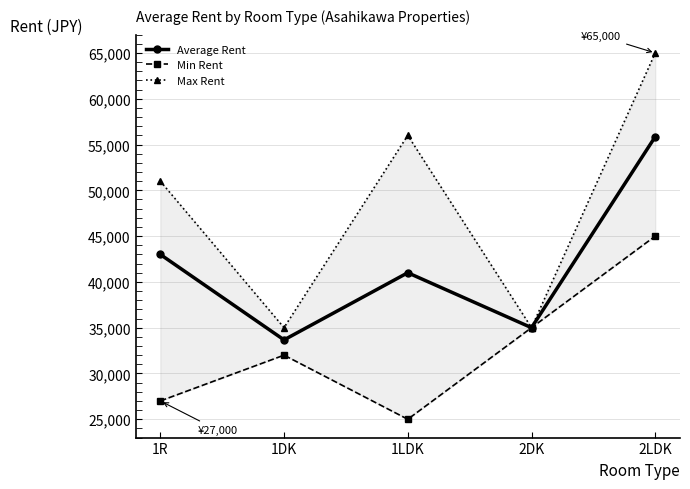

Is the value of Average Rent at 2LDK greater than the value of Min Rent at 1DK?

Yes